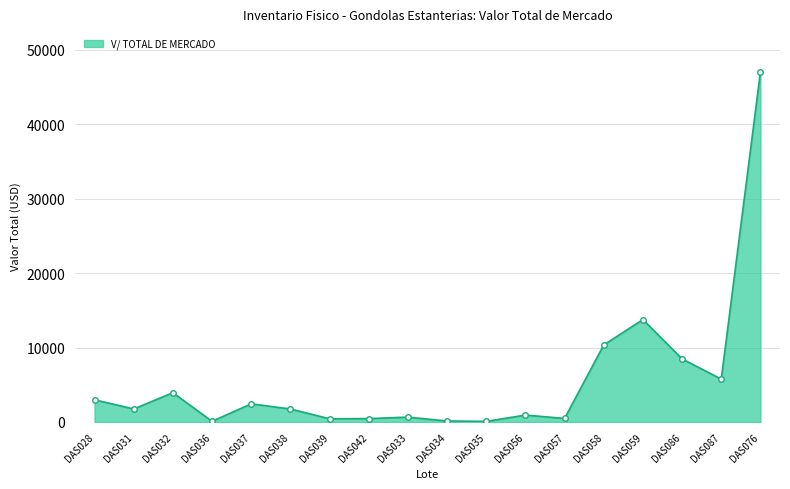

Where does the data first go above 1750?

DAS028